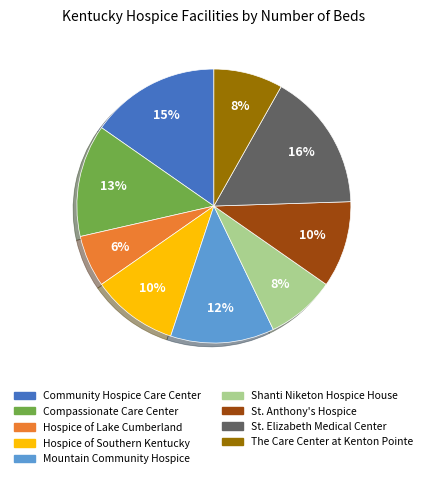

Does any single category account for the majority?

No